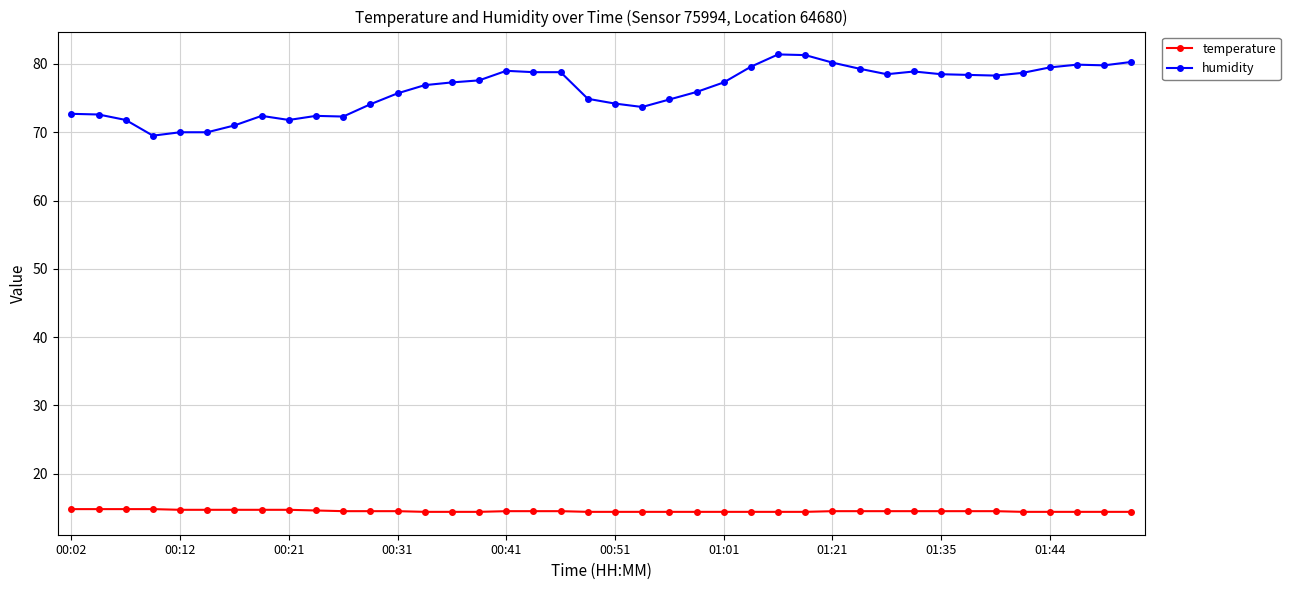

True or false: temperature and humidity cross at least once.

False